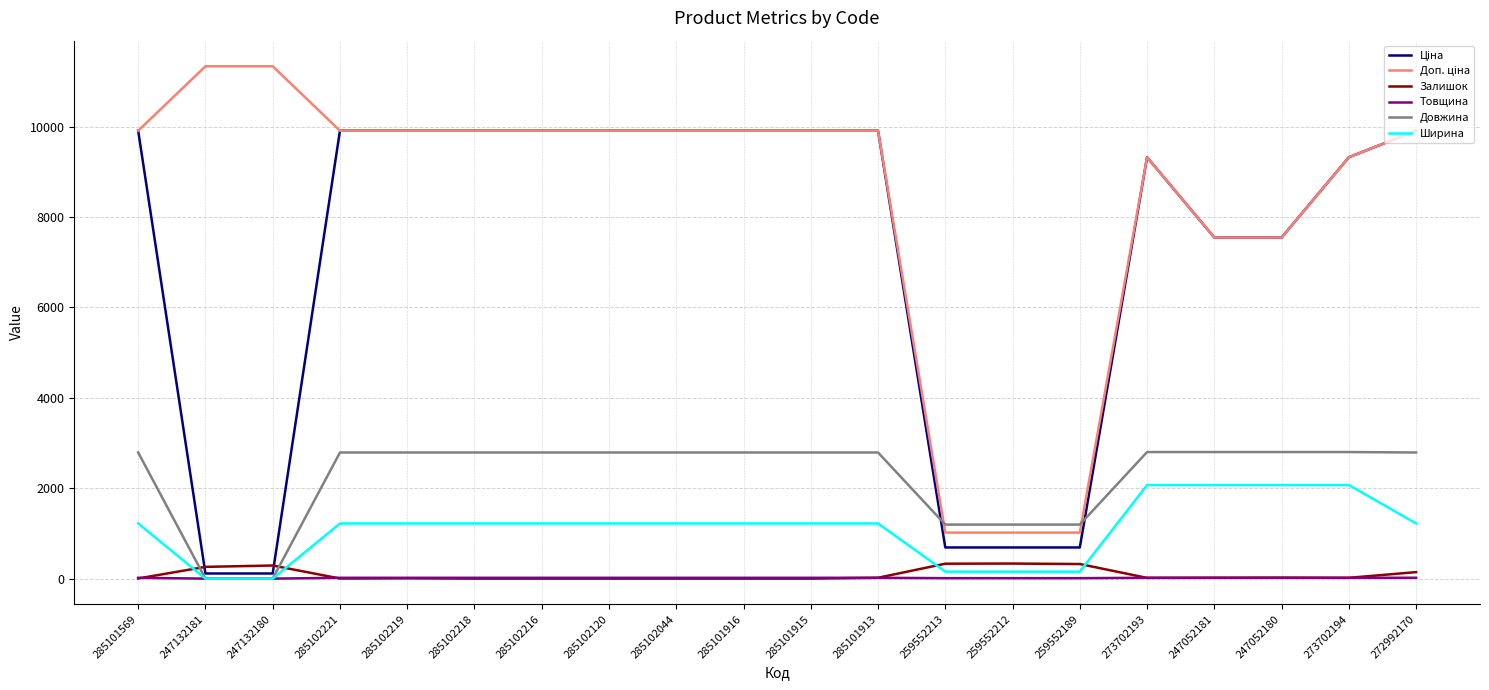

True or false: Ширина has a value of 2070.0 at 273702194.

True